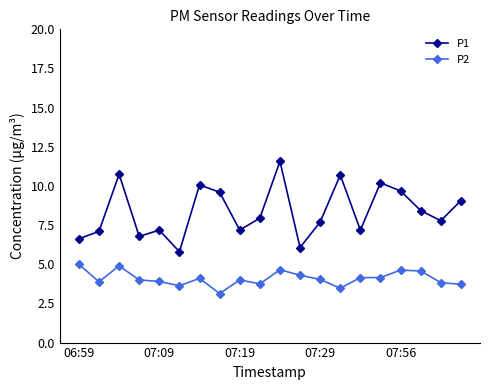

True or false: P2 has more than 1 points higher than both neighbors.

True